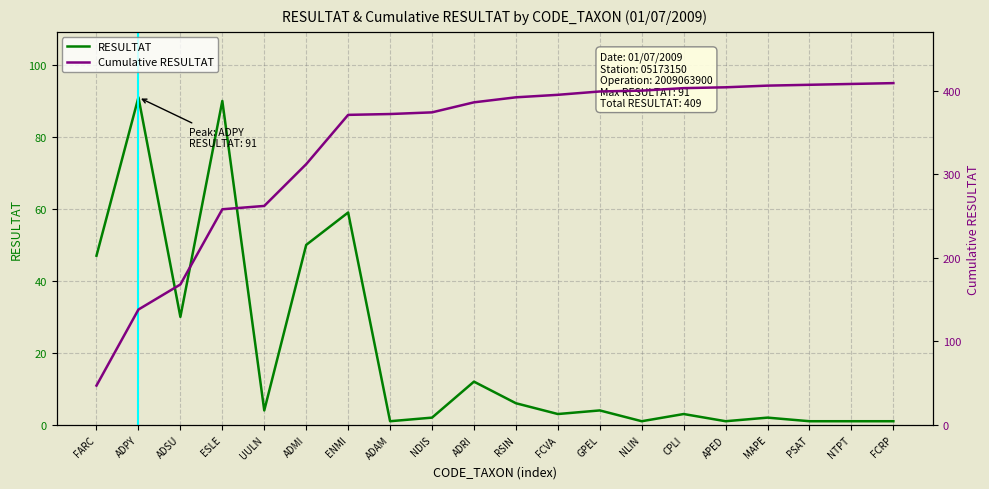

What is the sum of all Cumulative RESULTAT values?

6711